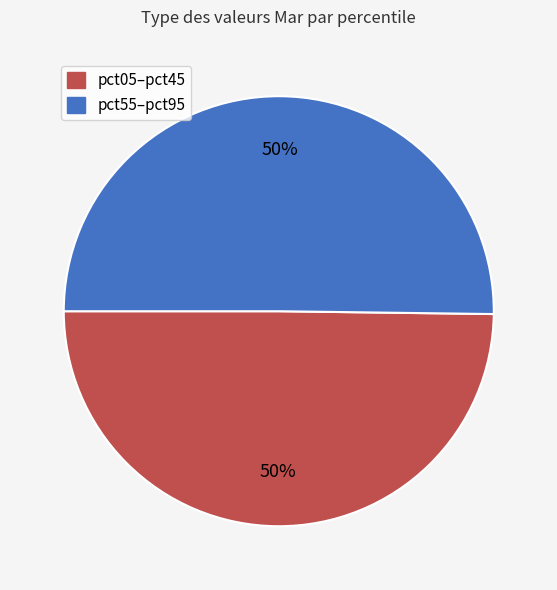

Count the number of slices in the pie.

2